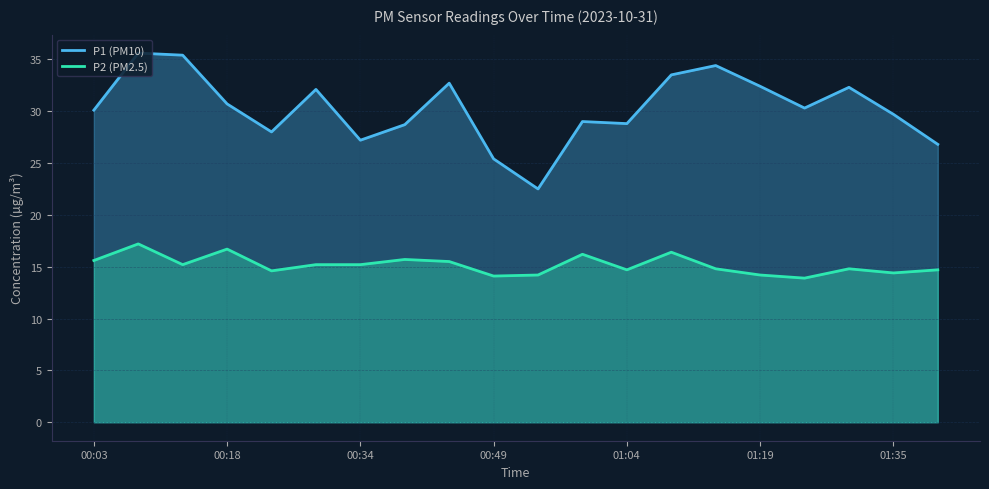

Is it true that P1 (PM10) equals 50.6 at 00:03?

False